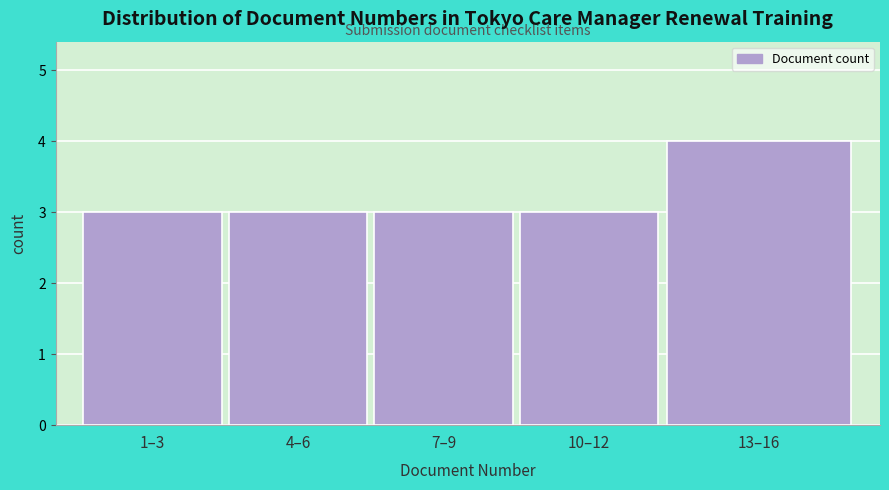

Reading left to right, list all the values displayed in this chart.

3	3	3	3	4